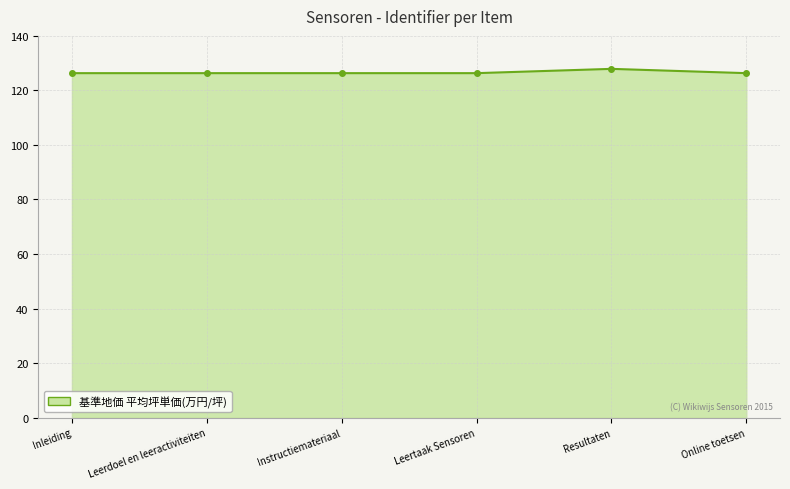

Does the chart have visible grid lines?

Yes